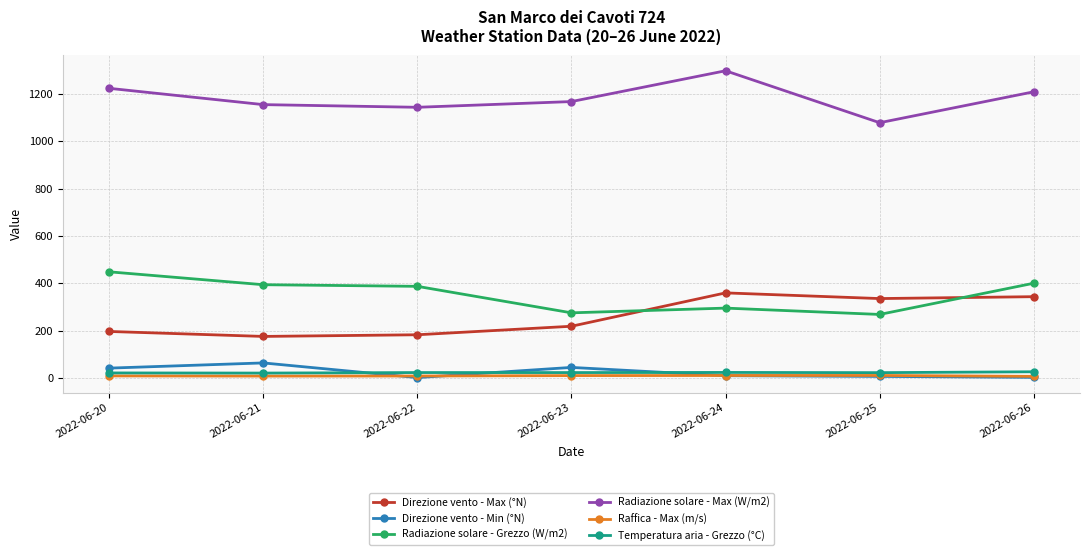

True or false: Raffica - Max (m/s) and Radiazione solare - Max (W/m2) cross at least once.

False